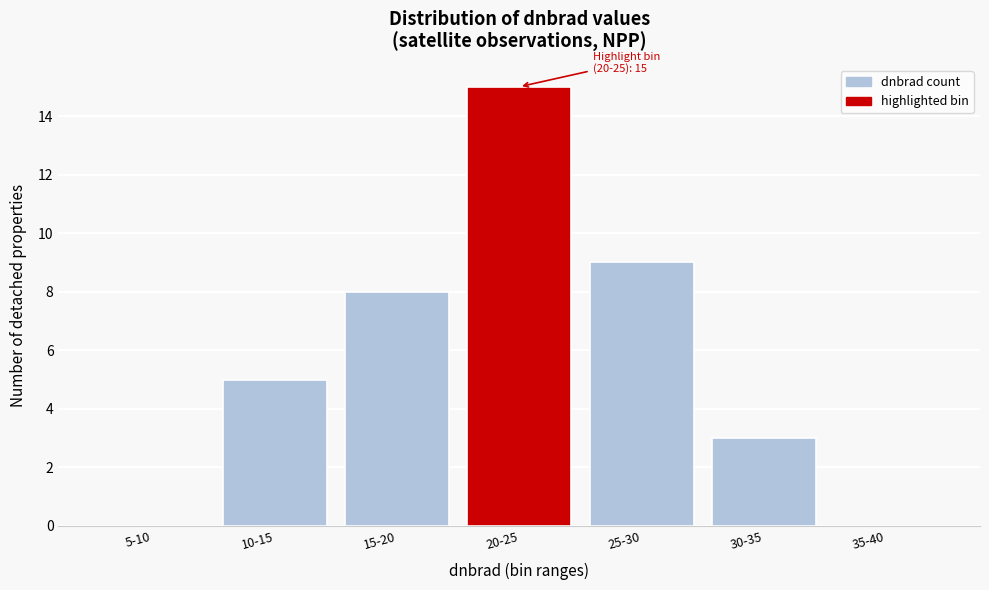

Reading left to right, list all the values displayed in this chart.

5-10=0	10-15=5	15-20=8	20-25=15	25-30=9	30-35=3	35-40=0